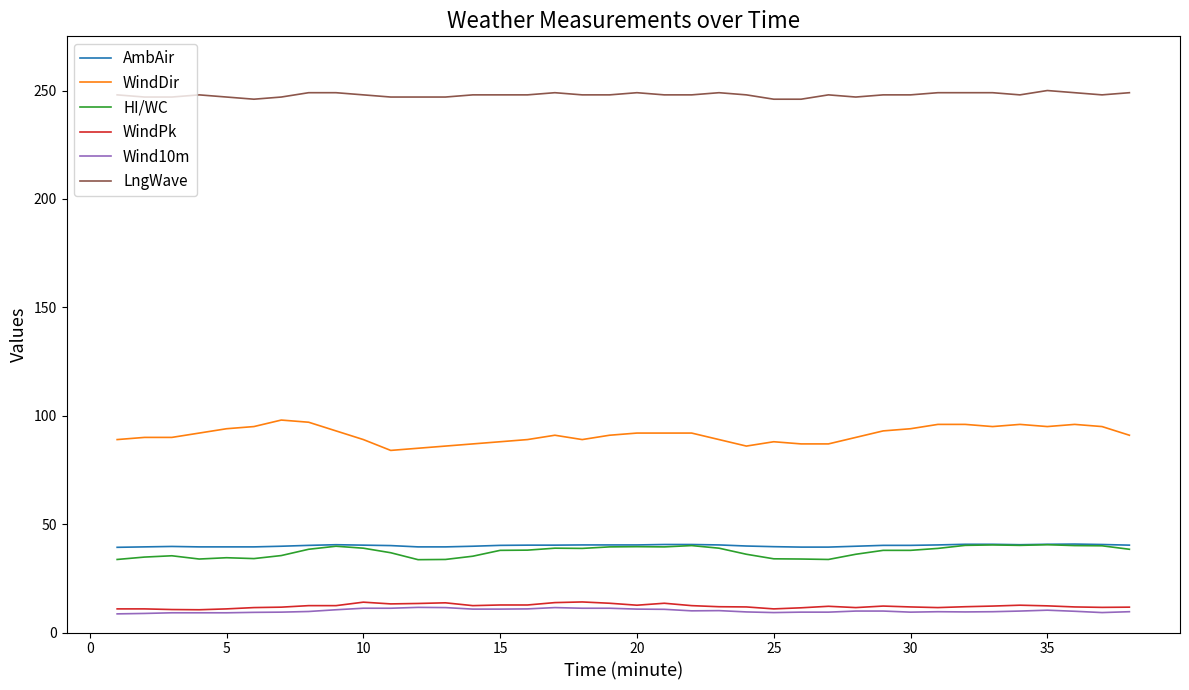

What is the highest value of the HI/WC series?

40.5